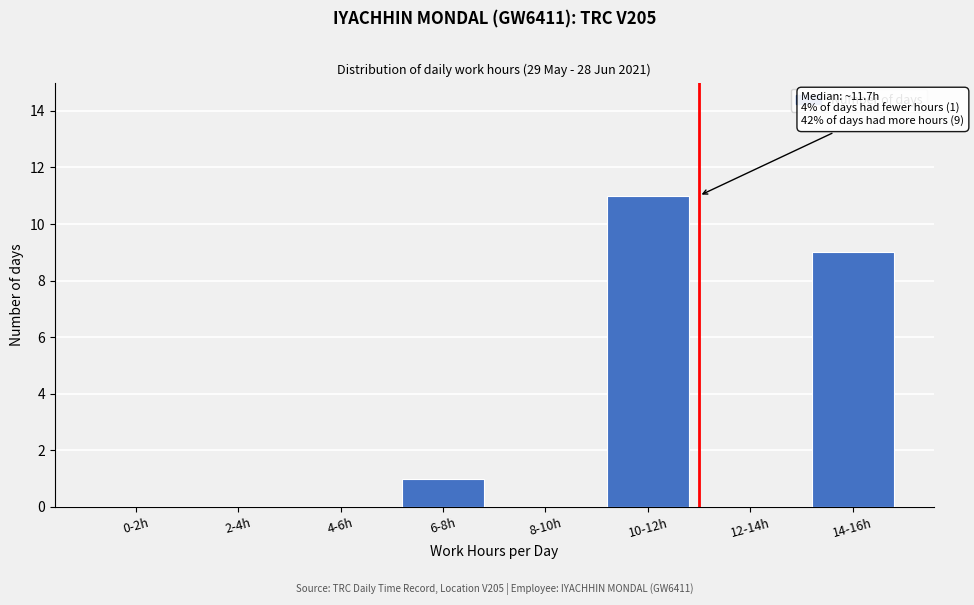

Reading right to left, extract all data points from this chart.

14-16h=9	12-14h=0	10-12h=11	8-10h=0	6-8h=1	4-6h=0	2-4h=0	0-2h=0